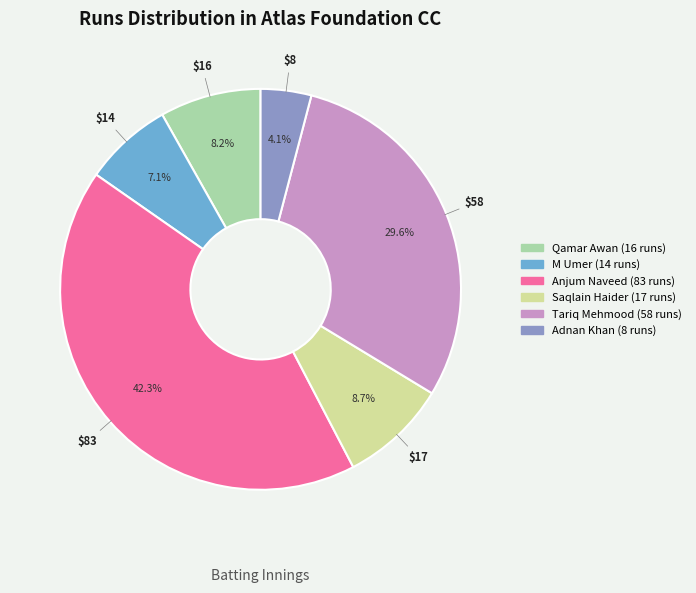

Is there any slice that represents more than half of the pie?

No